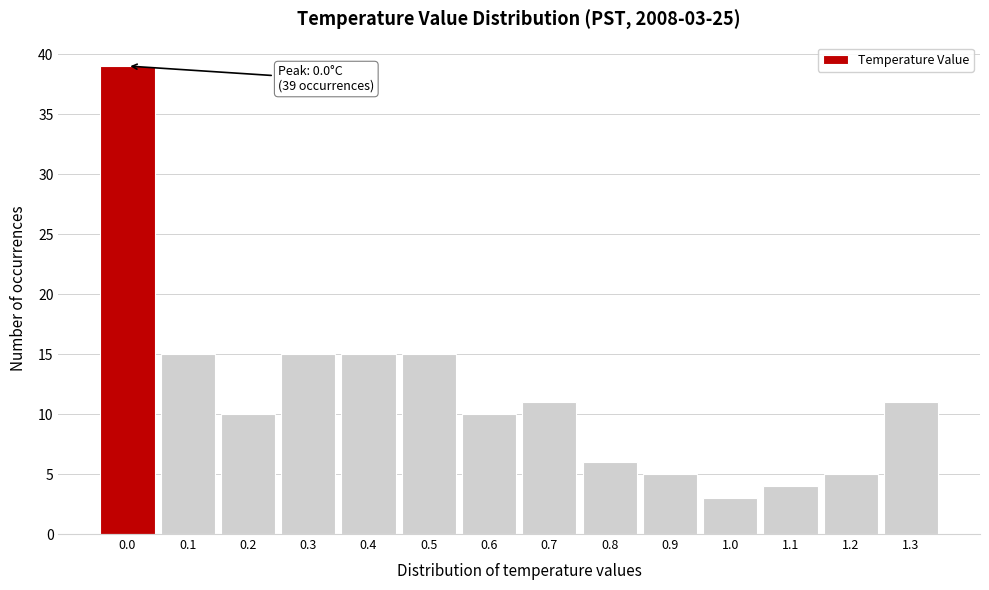

Which range on the x-axis has the tallest bar?

-0.05 to 0.05